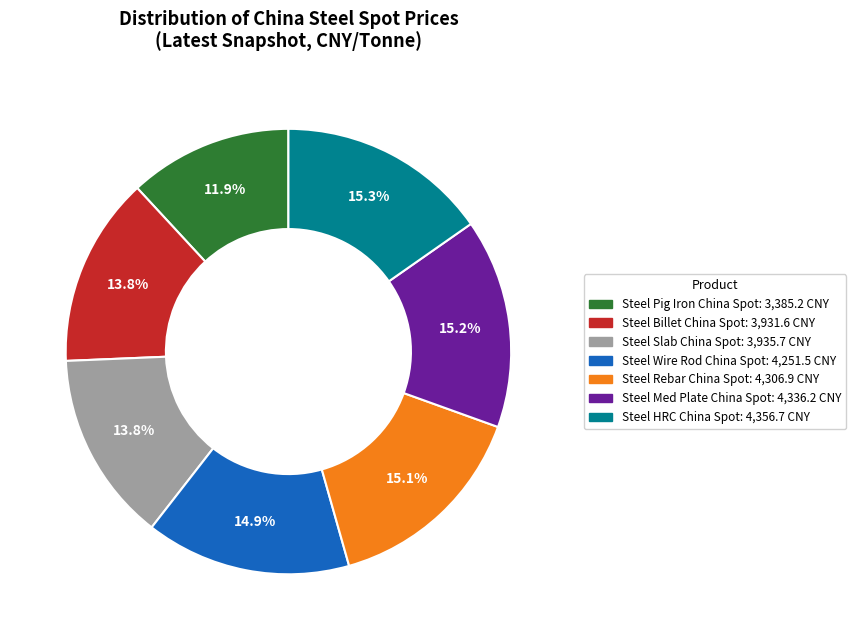

To the nearest percent, what portion does Steel Rebar China Spot represent?

15%